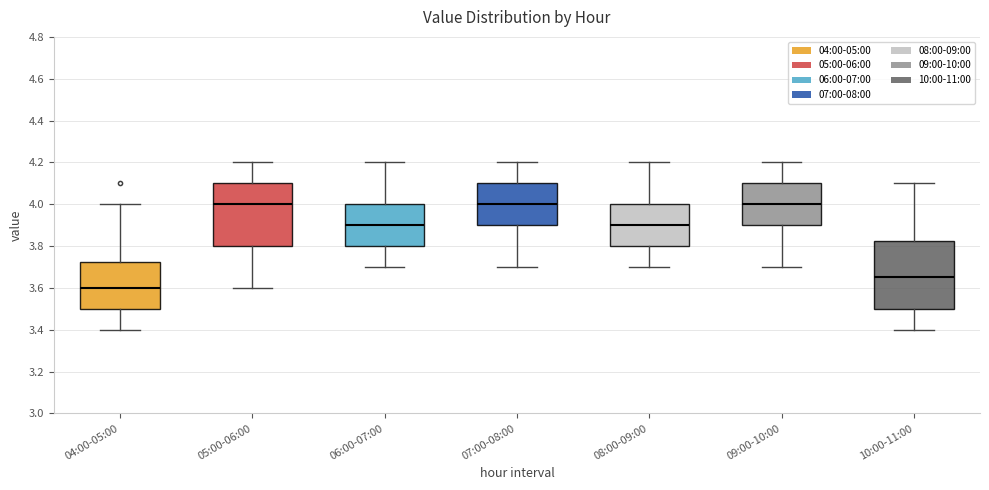

Reading left to right, transcribe this box plot: for each box, give where its median line is, the range the box spans, and where its two whiskers end, as read against the y-axis. The values are not printed on the chart, so give them approximately, as read against the axis.

04:00-05:00: median 3.60, box 3.50 to 3.72, whiskers 3.40 to 4.00
05:00-06:00: median 4.00, box 3.80 to 4.10, whiskers 3.60 to 4.20
06:00-07:00: median 3.90, box 3.80 to 4.00, whiskers 3.70 to 4.20
07:00-08:00: median 4.00, box 3.90 to 4.10, whiskers 3.70 to 4.20
08:00-09:00: median 3.90, box 3.80 to 4.00, whiskers 3.70 to 4.20
09:00-10:00: median 4.00, box 3.90 to 4.10, whiskers 3.70 to 4.20
10:00-11:00: median 3.66, box 3.50 to 3.82, whiskers 3.40 to 4.10